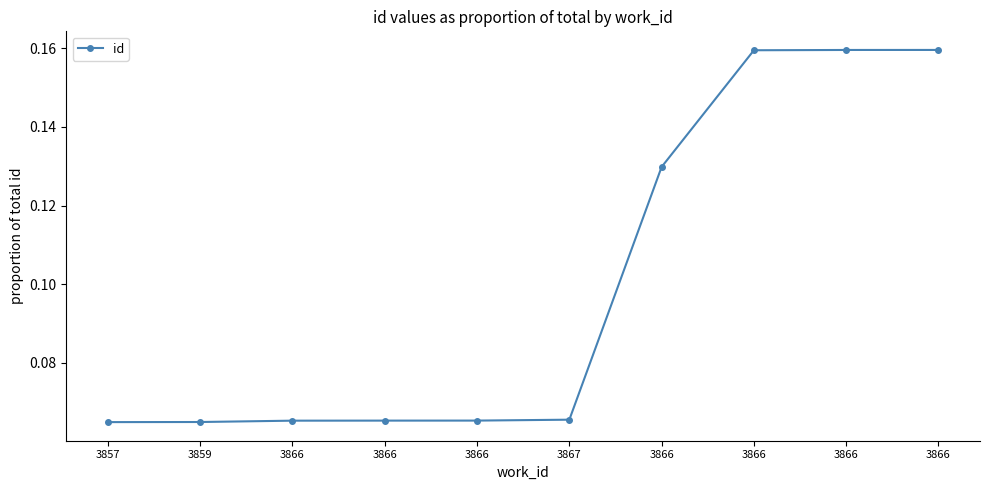

What is the difference between the values at 3866 and 3866?

0.1